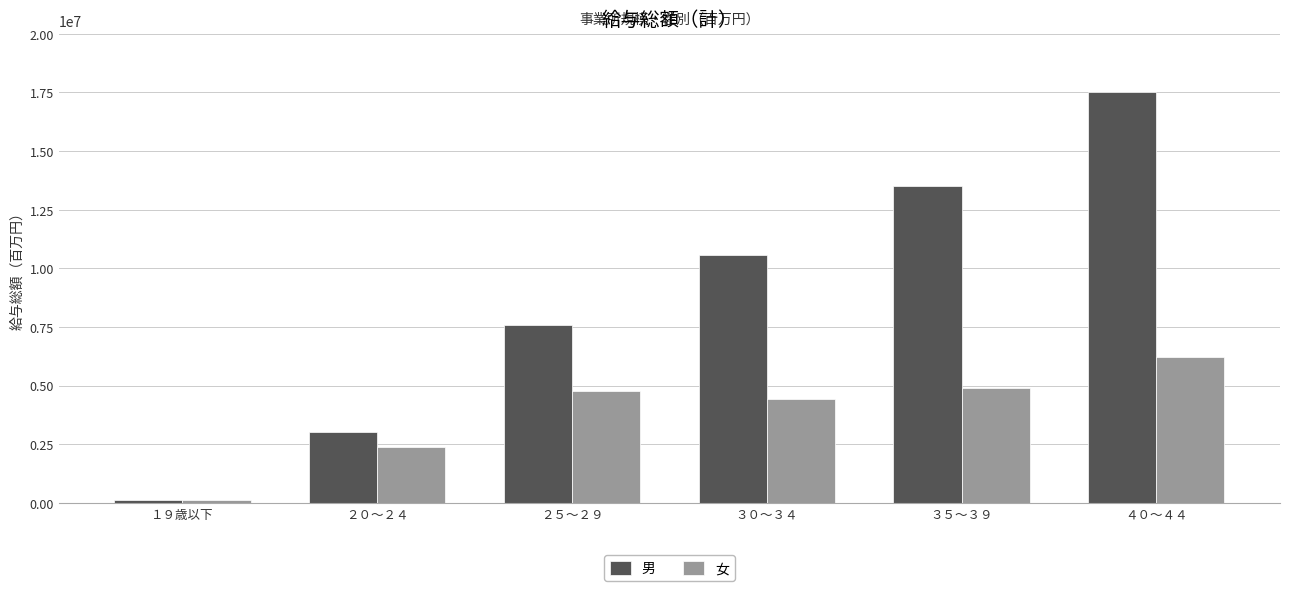

What is the sum of the 女 values at ３０～３４ and ４０～４４?

10634527